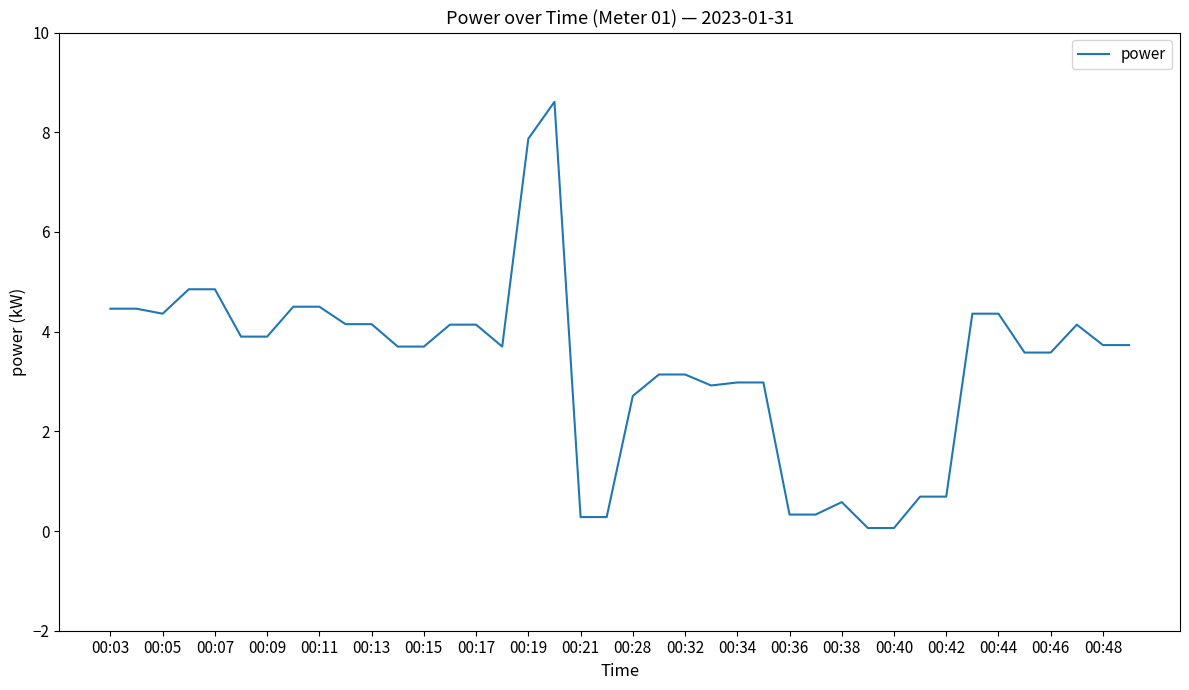

What is the maximum value shown in the chart?

8.6